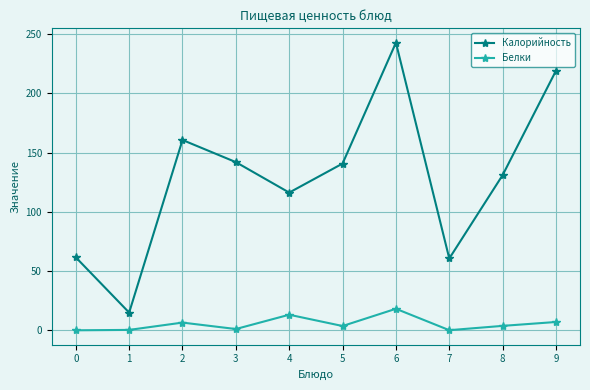

At which label is Калорийность closest to 128?

8